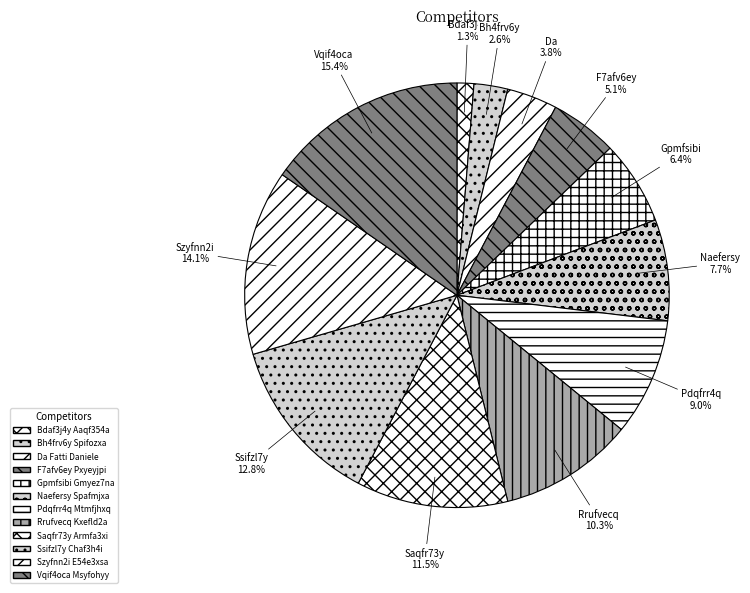

How many segments does this pie chart have?

12